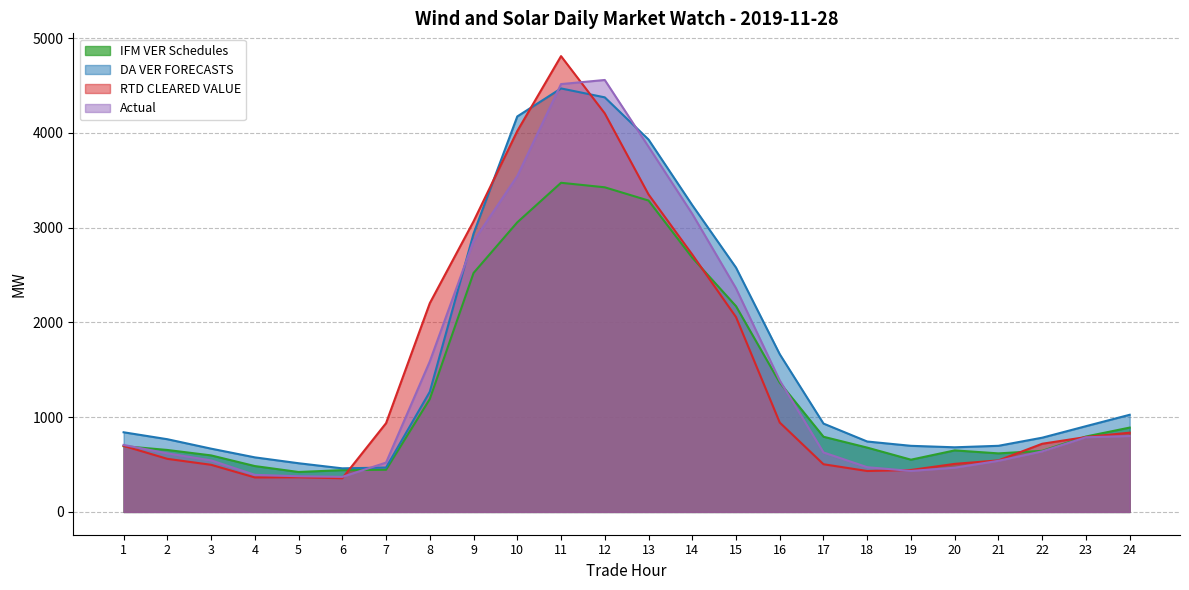

How many lines are shown in the chart?

4